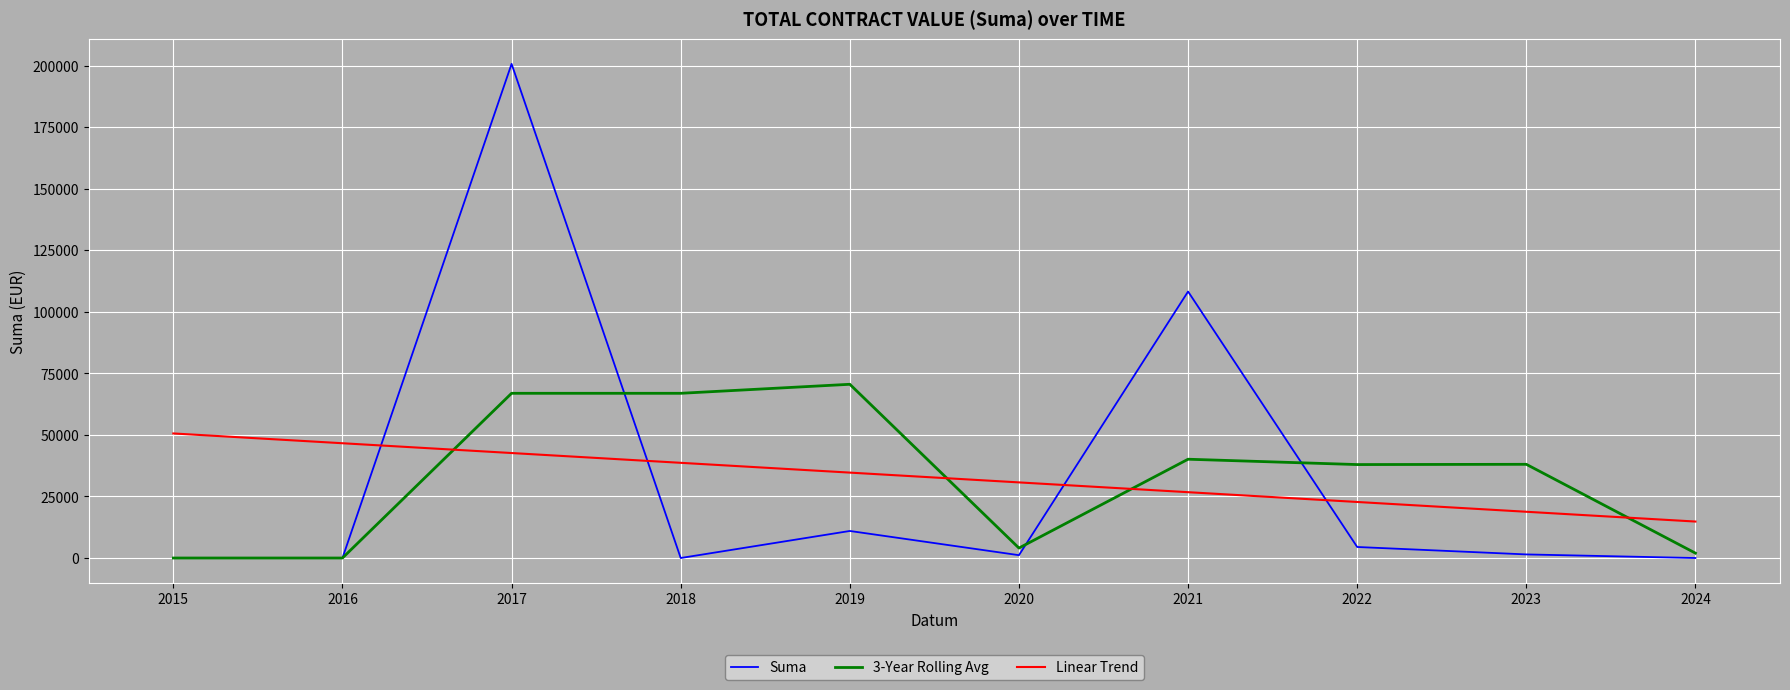

At which category is the sum across all series the highest?

2017